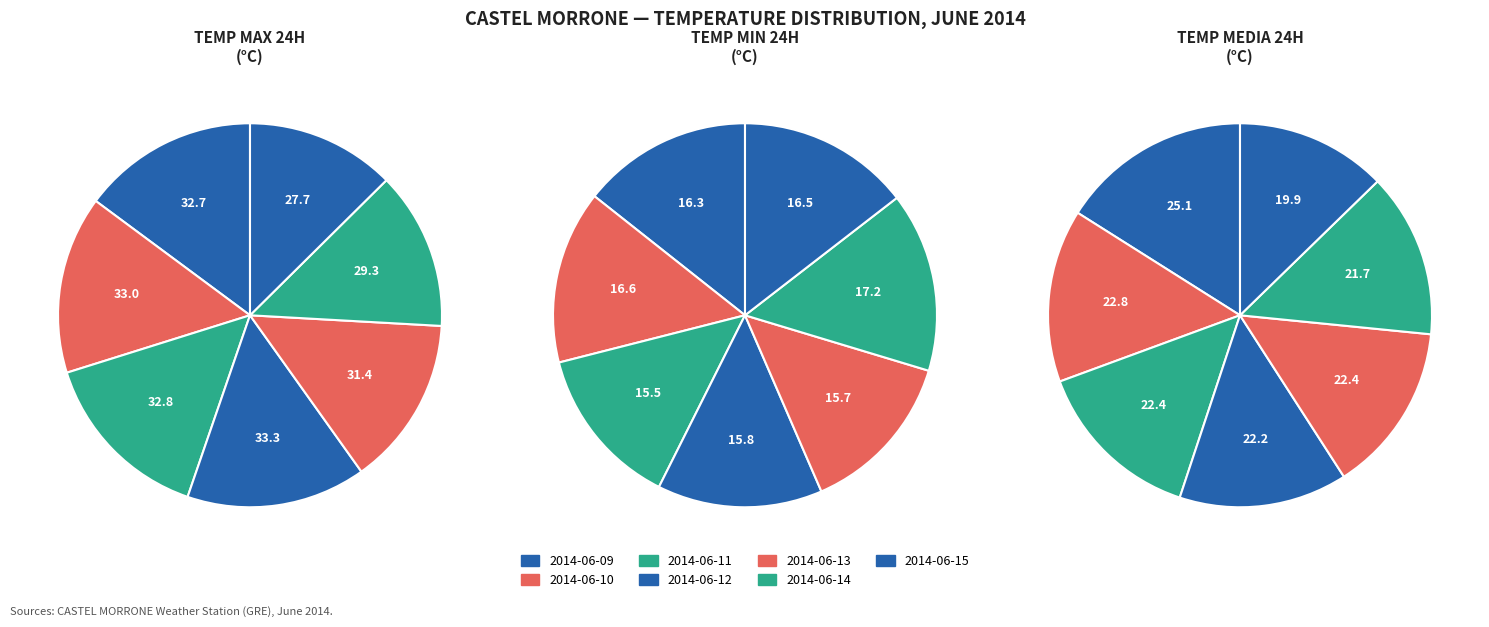

Count the number of slices in the pie.

7